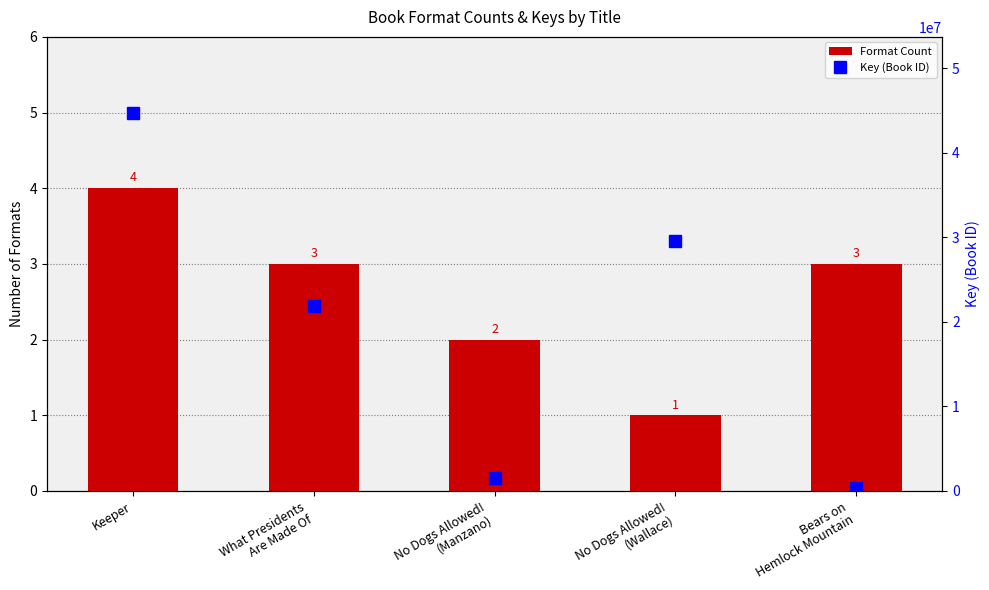

How many data points in Key (Book ID) are less than 21849684?

2